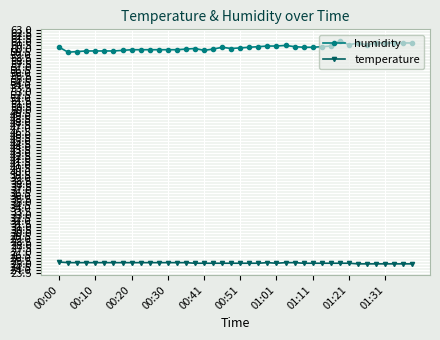

At how many categories does at least one series exceed 53?

40